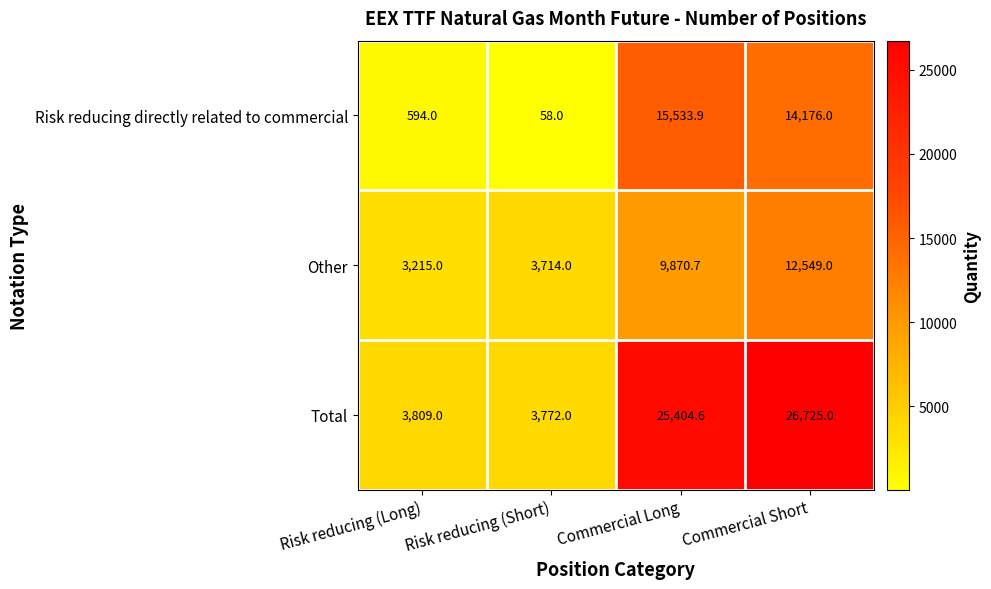

Between Risk reducing (Short) and Commercial Short, which series saw the biggest shift?

Total